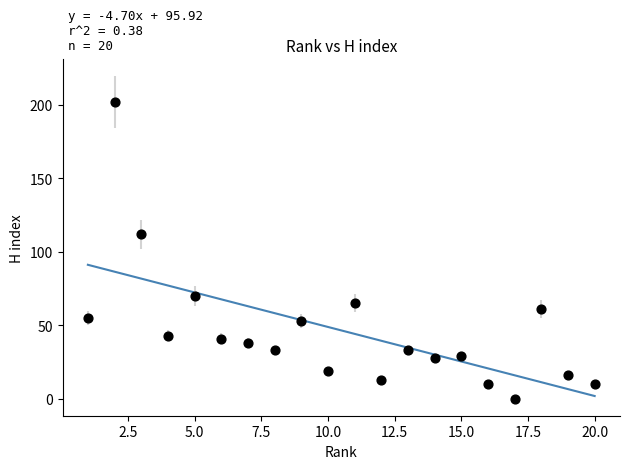

What Y value in the scatter plot is closest to 101?

112